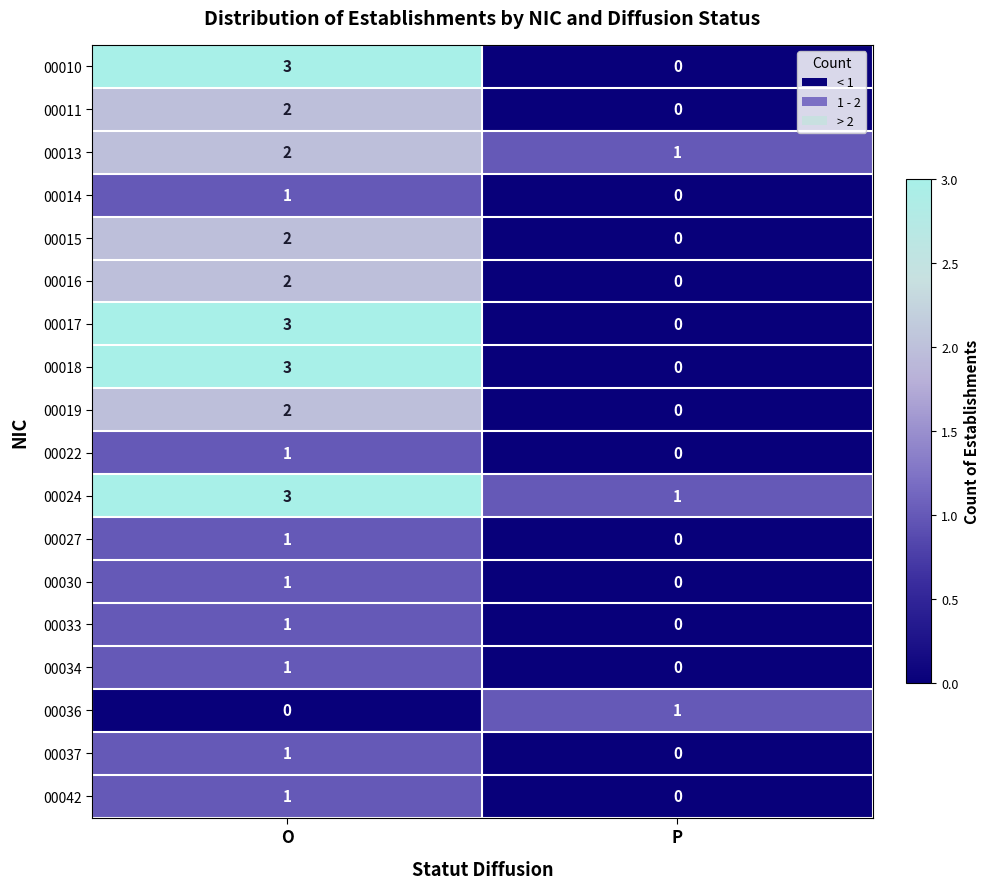

How many distinct data groups are displayed?

18